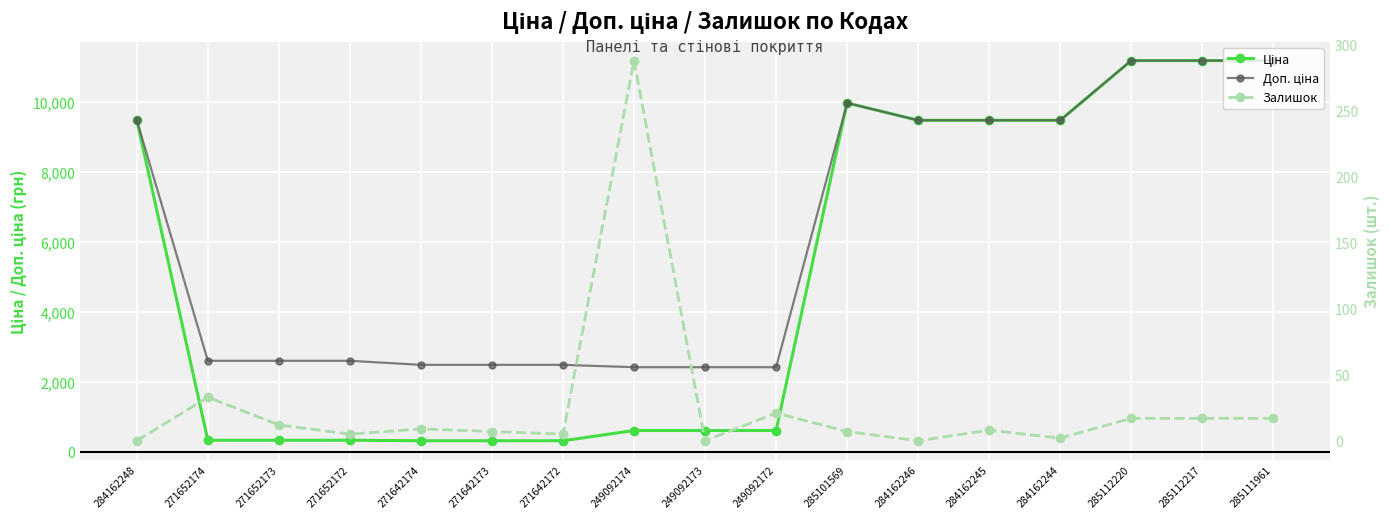

True or false: Ціна and Залишок intersect in this chart.

False